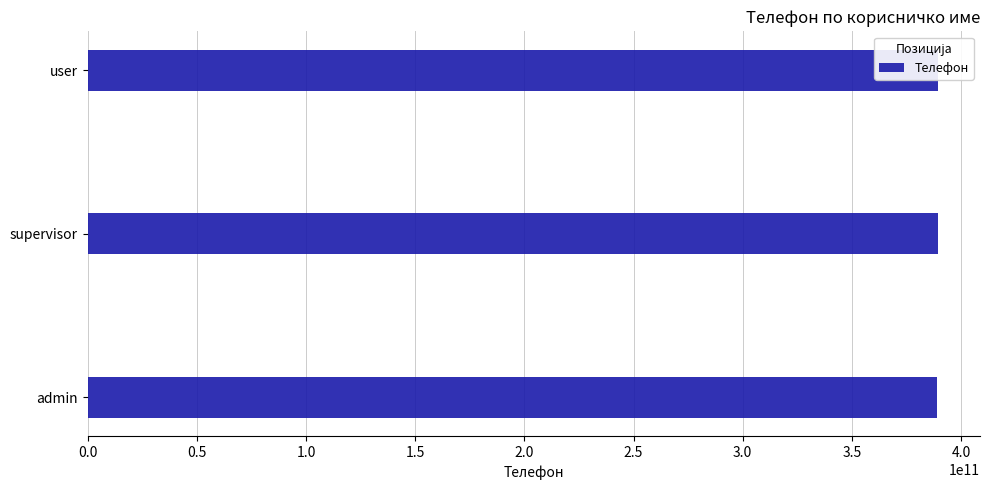

Is it true that the value at admin is 389123456789?

True